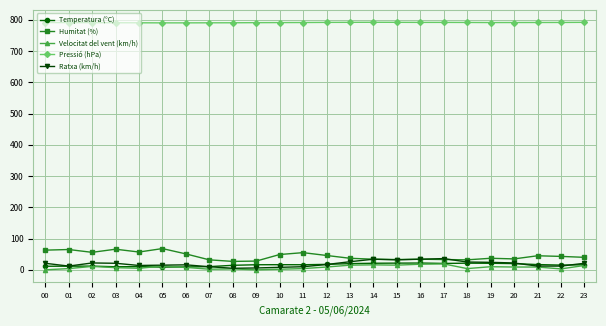

Where does the Velocitat del vent (km/h) series first go above 9?

02